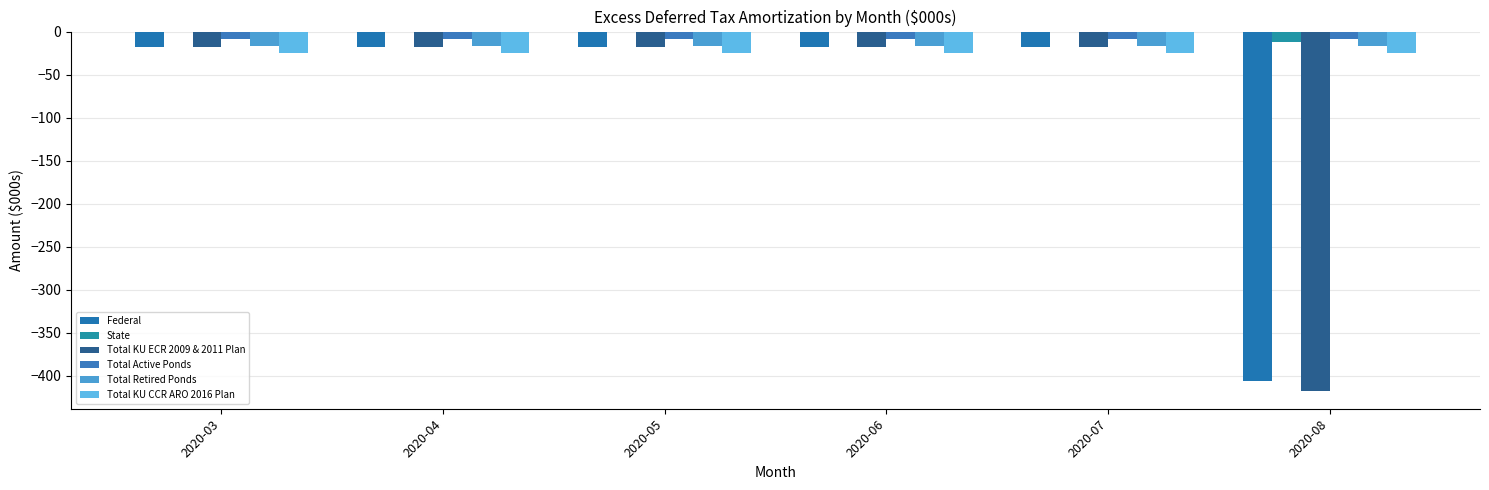

What is the minimum value shown in the chart?

-417.3